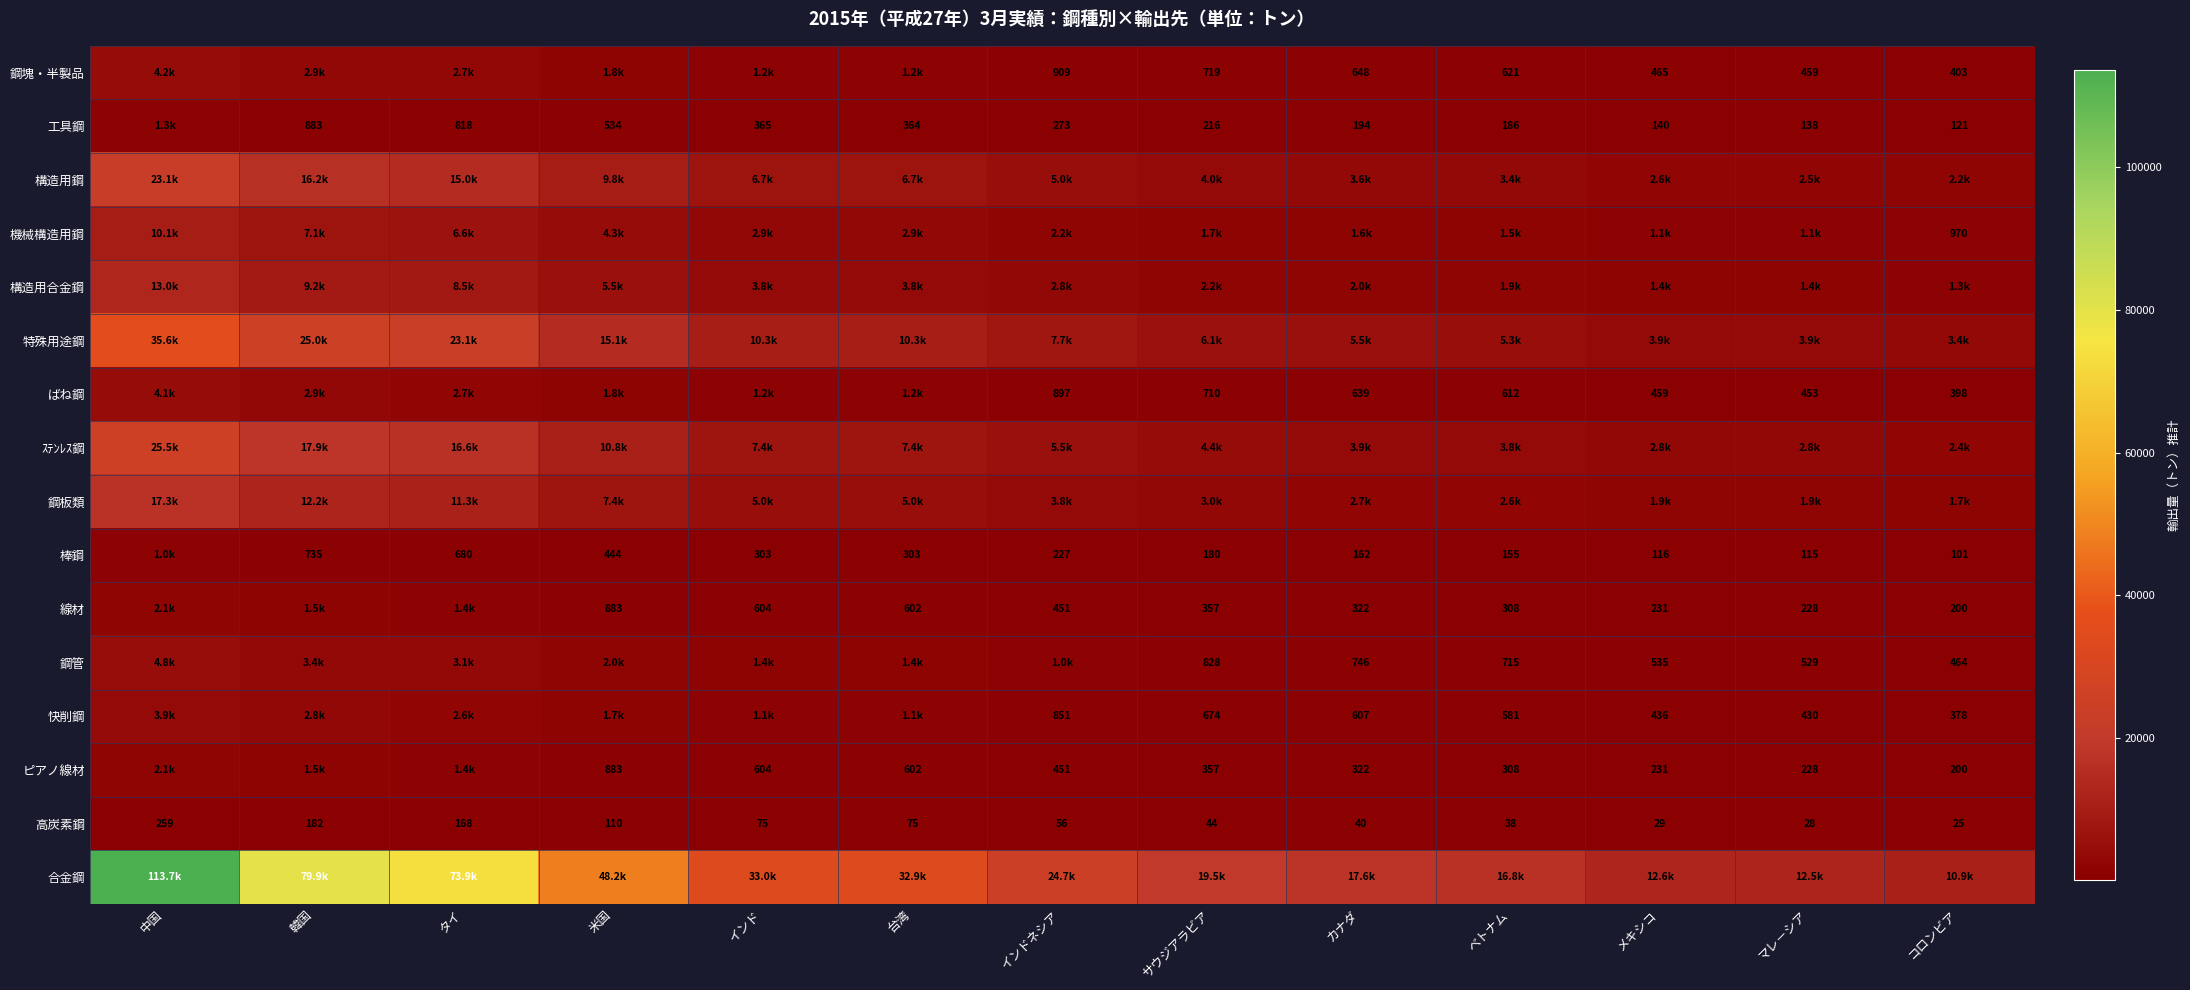

How many values in the 高炭素鋼 series are below 56?

6